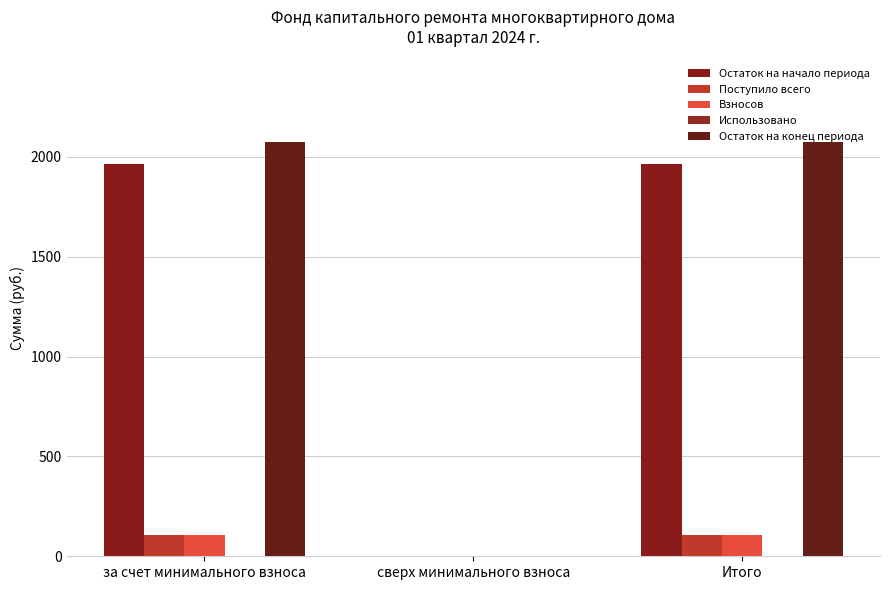

Does the chart contain stacked bars?

No